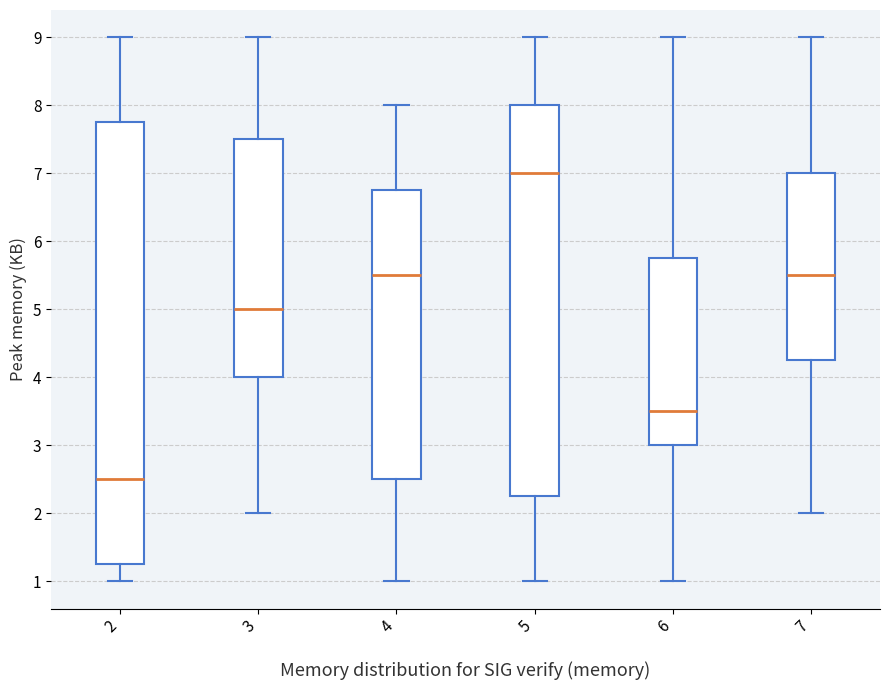

Reading left to right, transcribe this box plot: for each box, give where its median line is, the range the box spans, and where its two whiskers end, as read against the y-axis. The values are not printed on the chart, so give them approximately, as read against the axis.

2: median 2.5, box 1.3 to 7.8, whiskers 1.0 to 9.0
3: median 5.0, box 4.0 to 7.5, whiskers 2.0 to 9.0
4: median 5.5, box 2.5 to 6.8, whiskers 1.0 to 8.0
5: median 7.0, box 2.3 to 8.0, whiskers 1.0 to 9.0
6: median 3.5, box 3.0 to 5.8, whiskers 1.0 to 9.0
7: median 5.5, box 4.3 to 7.0, whiskers 2.0 to 9.0